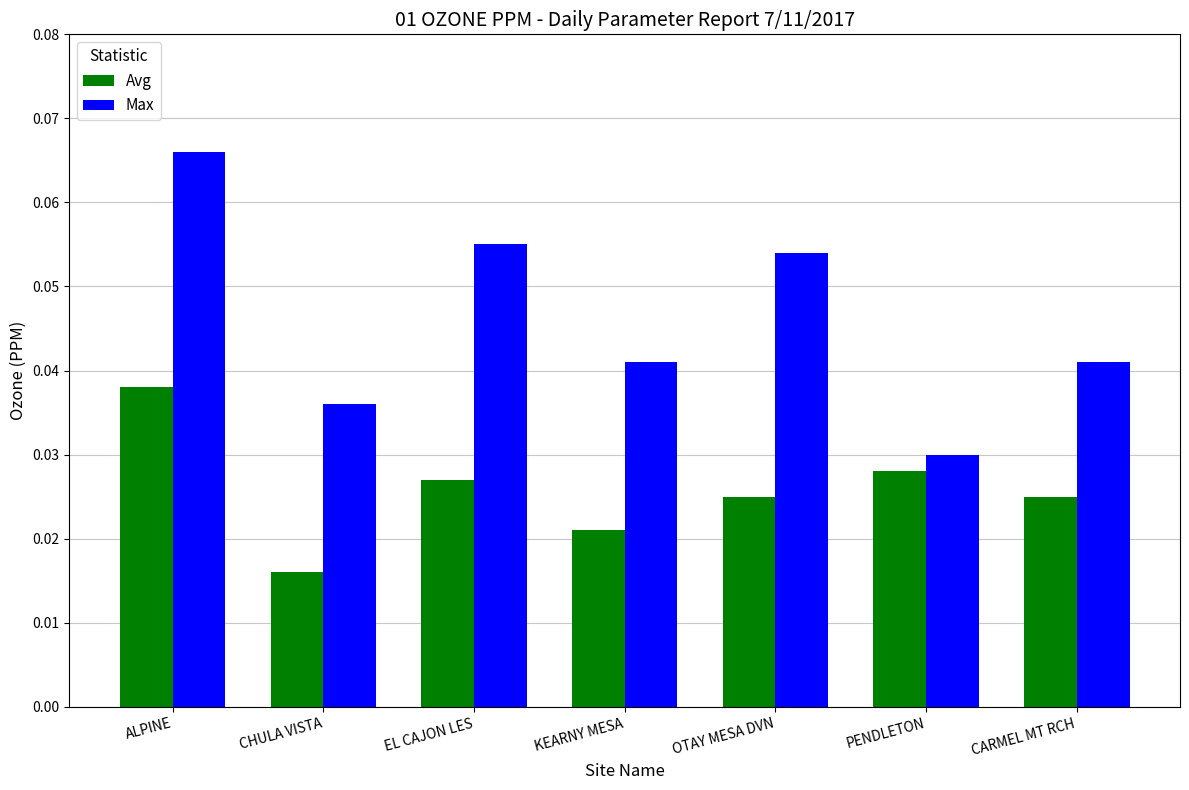

Which category has the highest value in the Avg series?

ALPINE